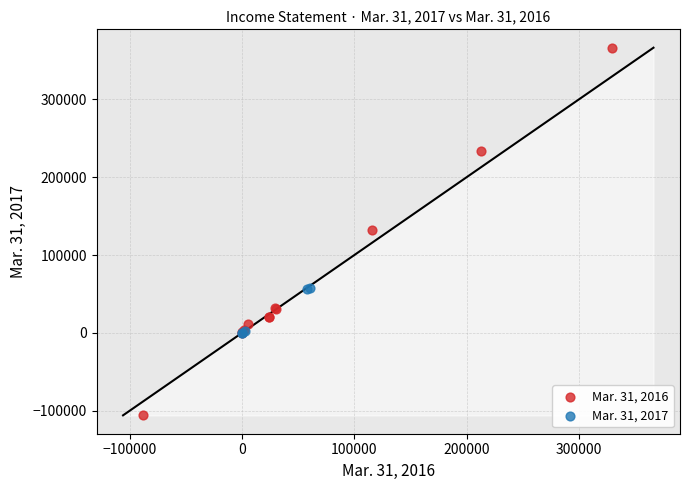

Which series reaches the minimum Y coordinate?

Mar. 31, 2016